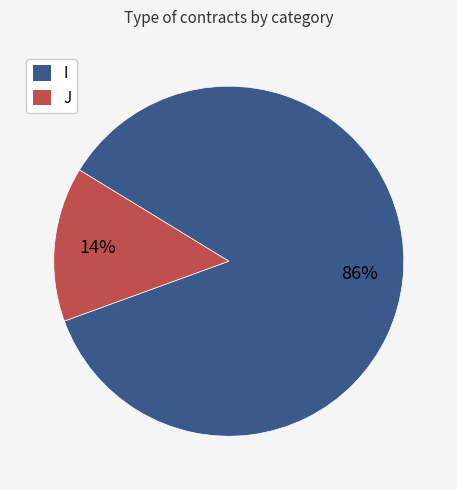

Is J the majority of the pie?

No